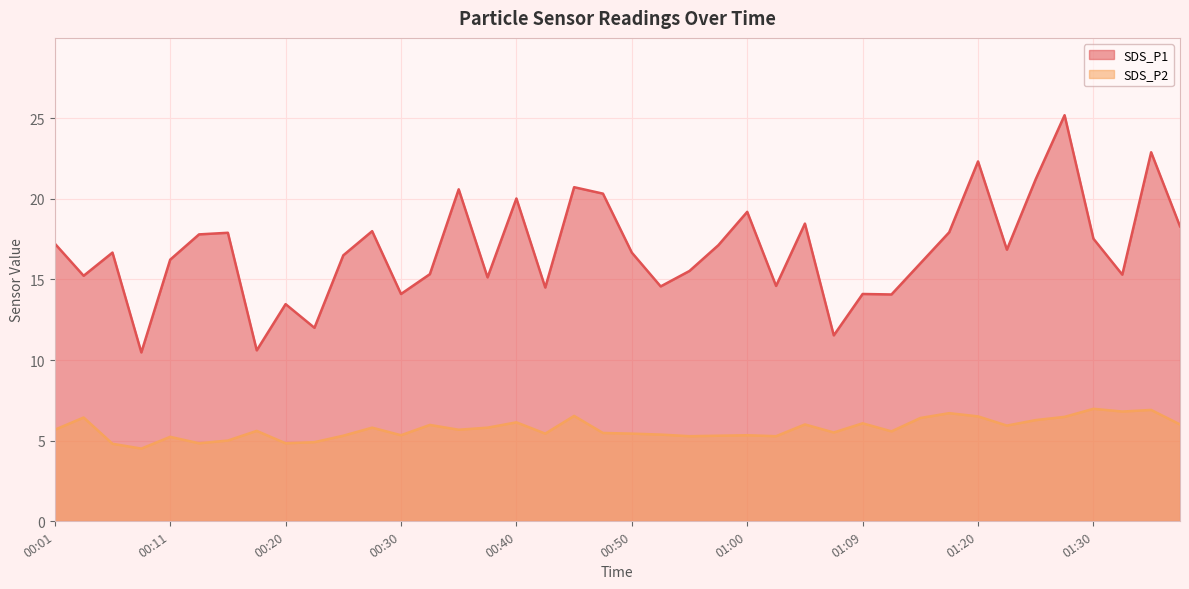

At which category is the sum across all series the highest?

01:28